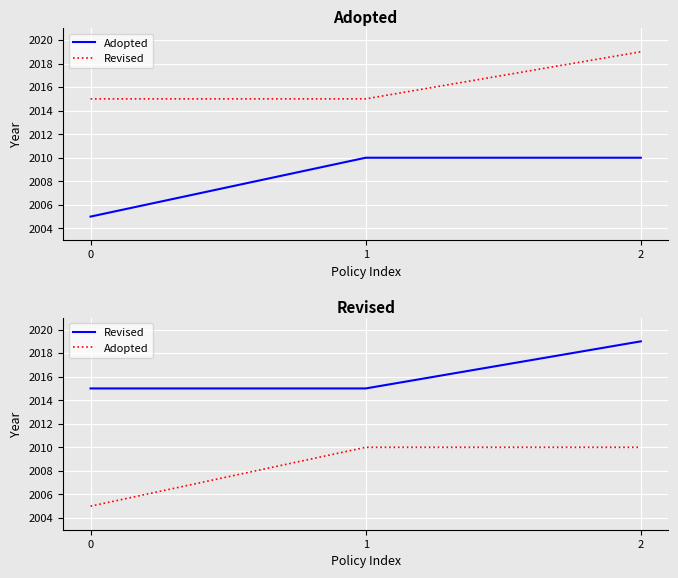

Reading left to right, list all the values displayed in this chart.

Adopted: 0=2005	1=2010	2=2010
Revised: 0=2015	1=2015	2=2019